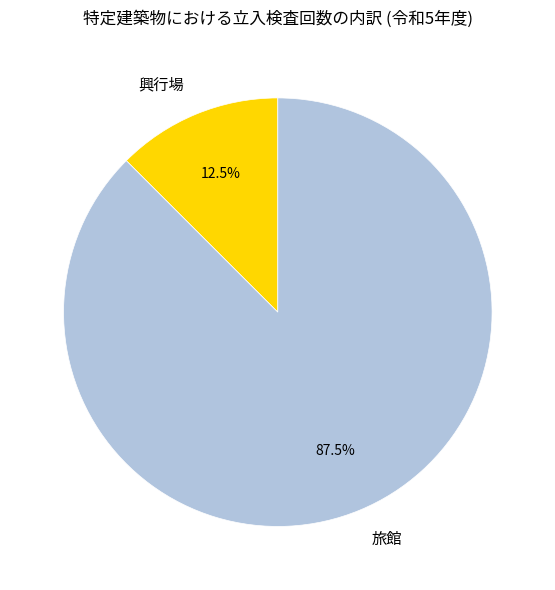

How much of the chart is everything except 旅館?

12.5%